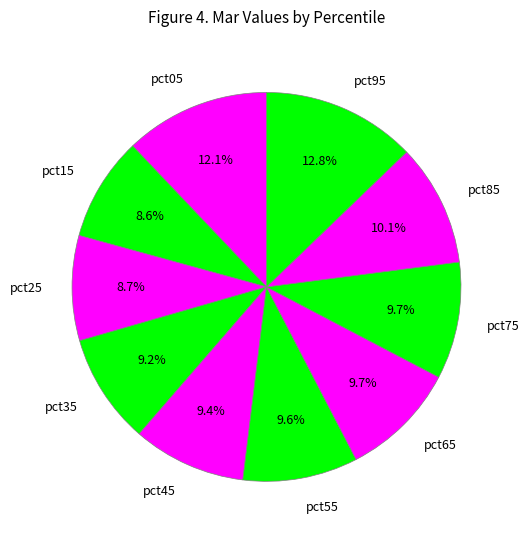

The pct35 slice represents 1% of the pie. True or false?

False